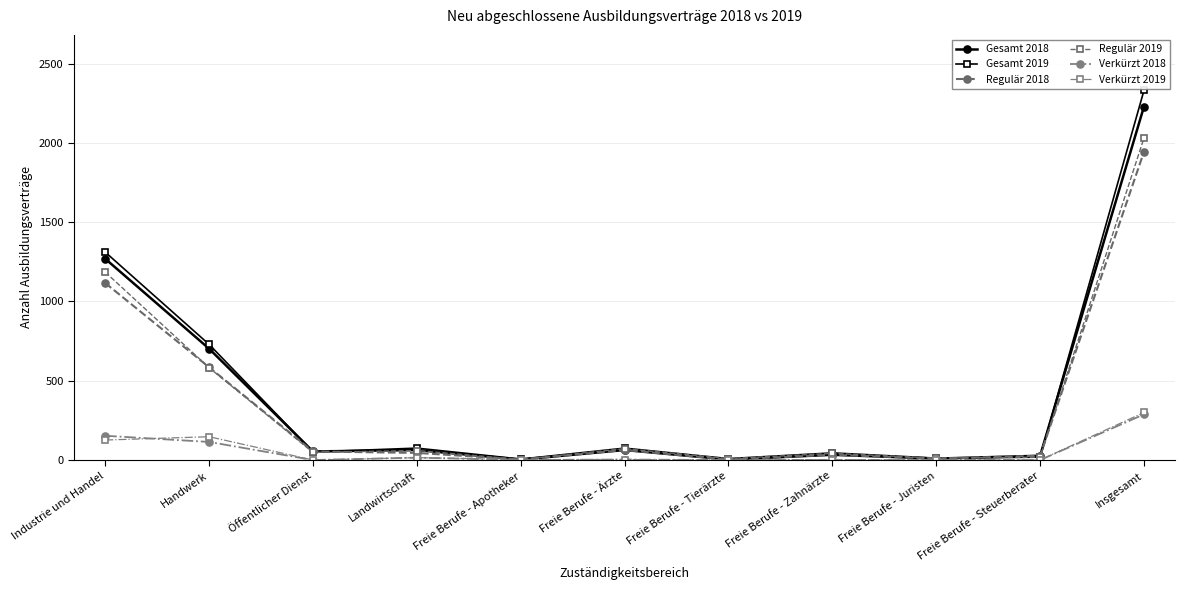

At which category is the sum across all series the highest?

Insgesamt